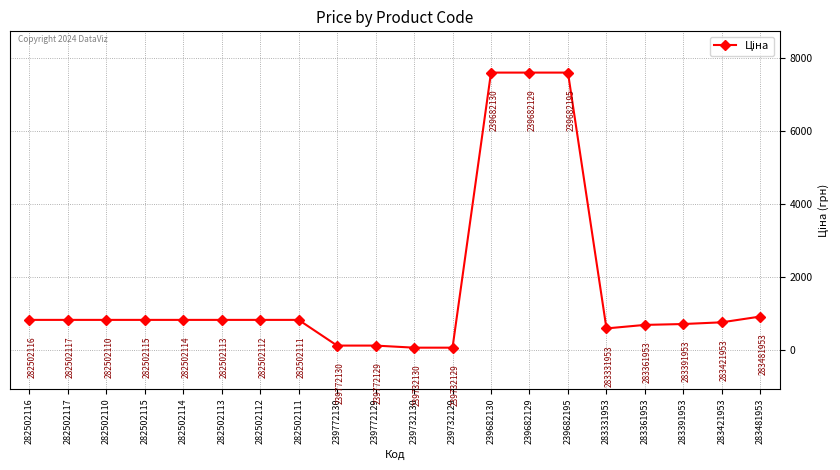

How many values exceed 818?

12